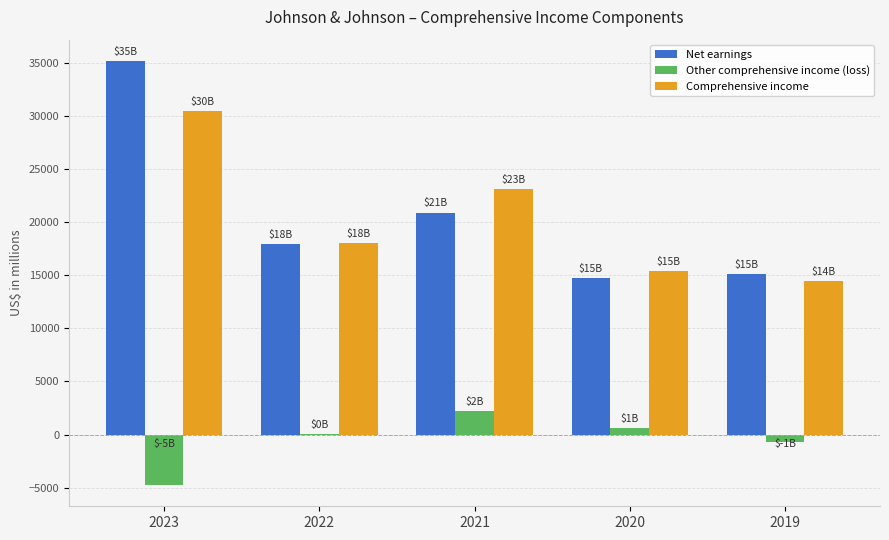

What is the sum of the Other comprehensive income (loss) values at 2022 and 2019?

-578